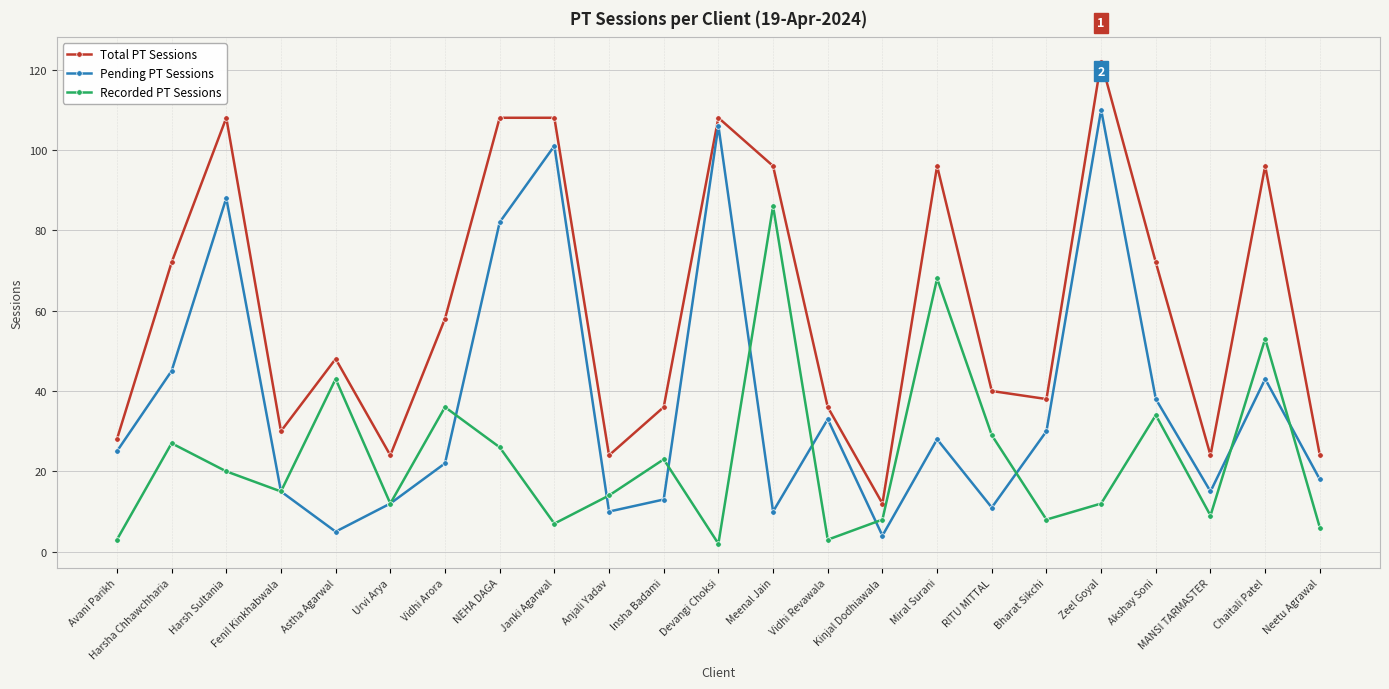

What position from the left is Devangi Choksi?

12